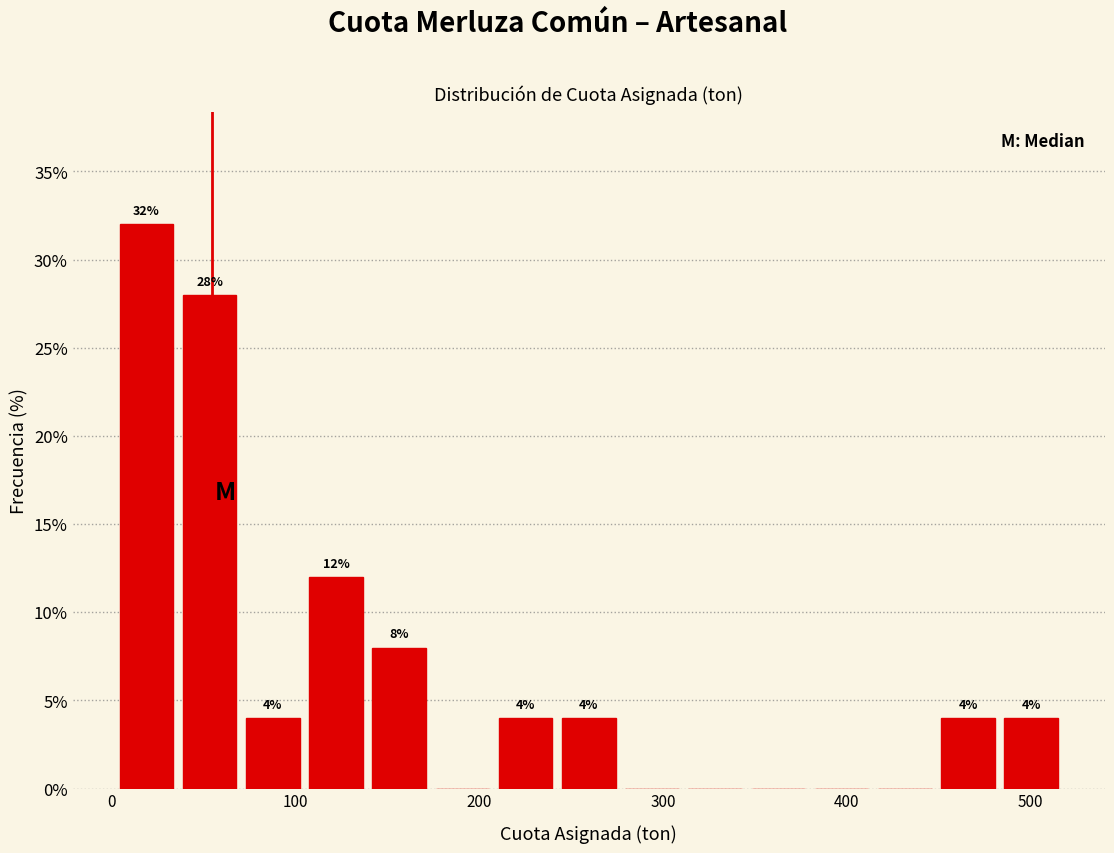

Around what value on the x-axis is the tallest bar? Give the approximate position of its centre, as read against the axis.

20